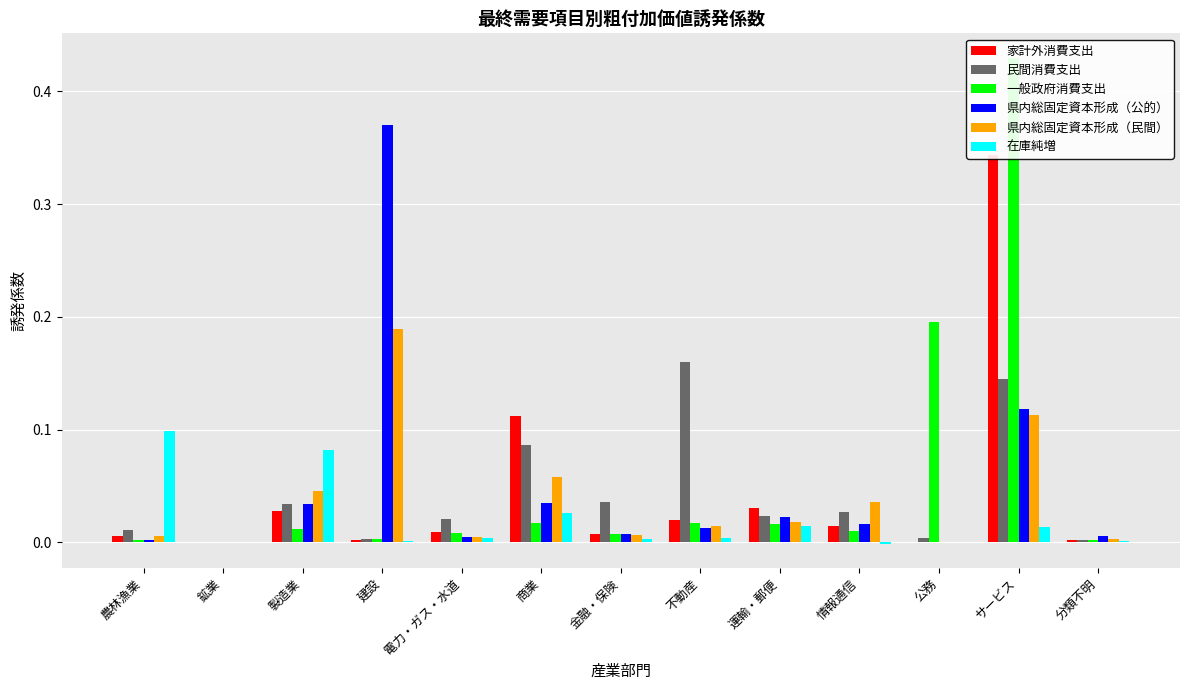

Is the value of 在庫純増 at 情報通信 greater than the value of 県内総固定資本形成（民間） at 電力・ガス・水道?

No